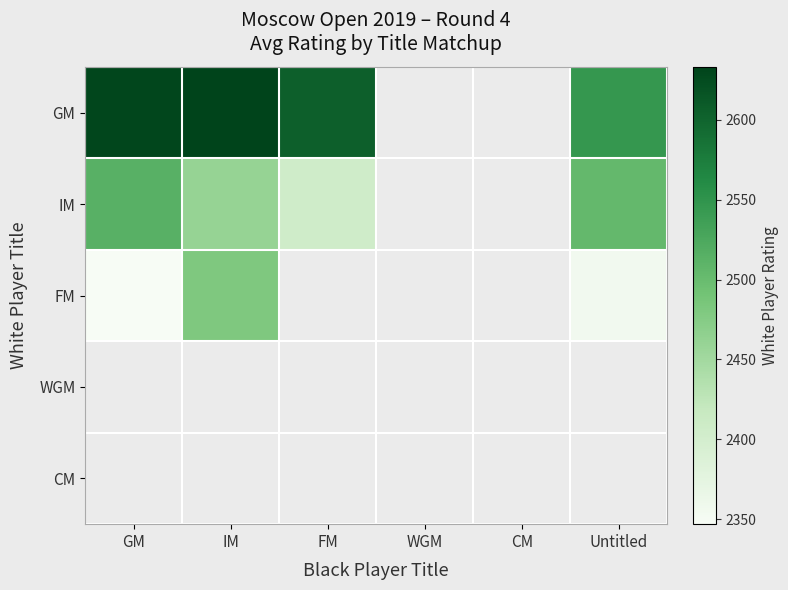

What is the difference between the highest and lowest values at GM?

283.0